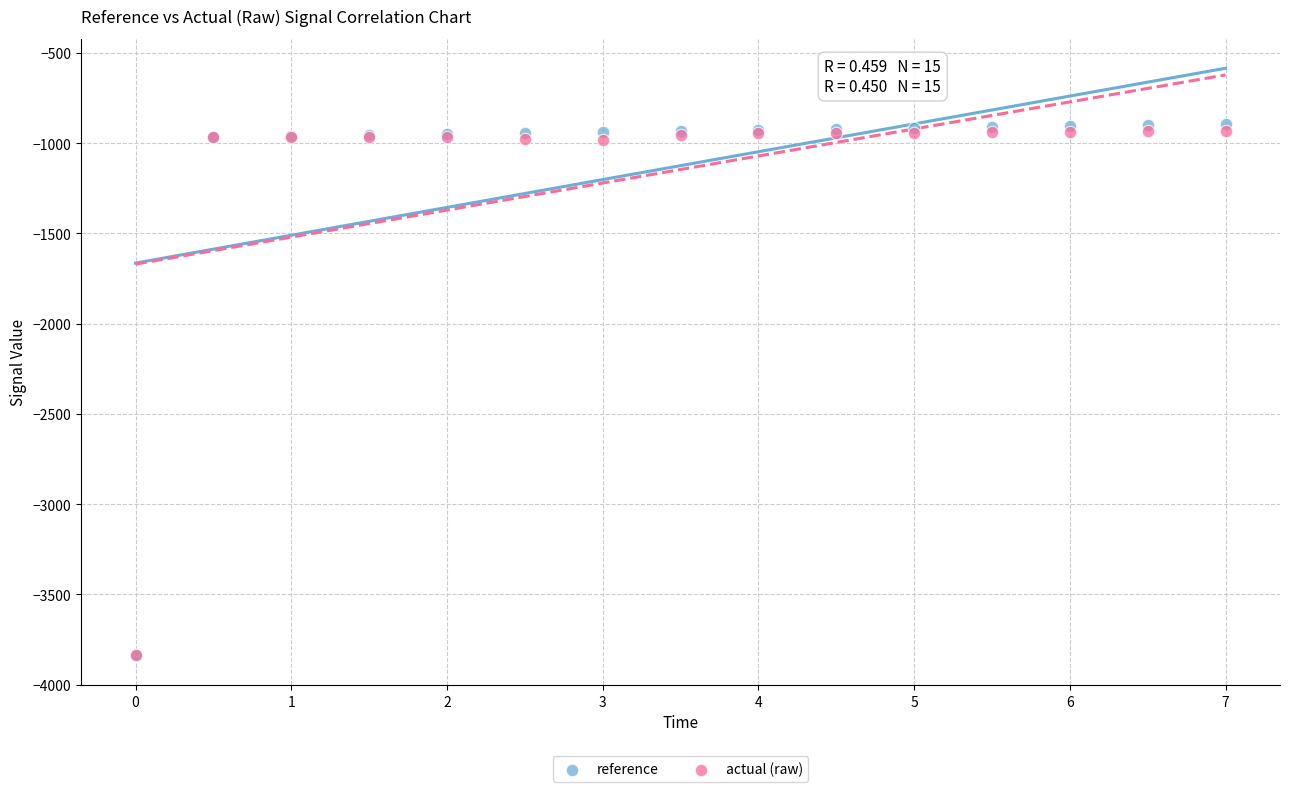

What are all the series names shown in the legend?

reference, actual (raw)